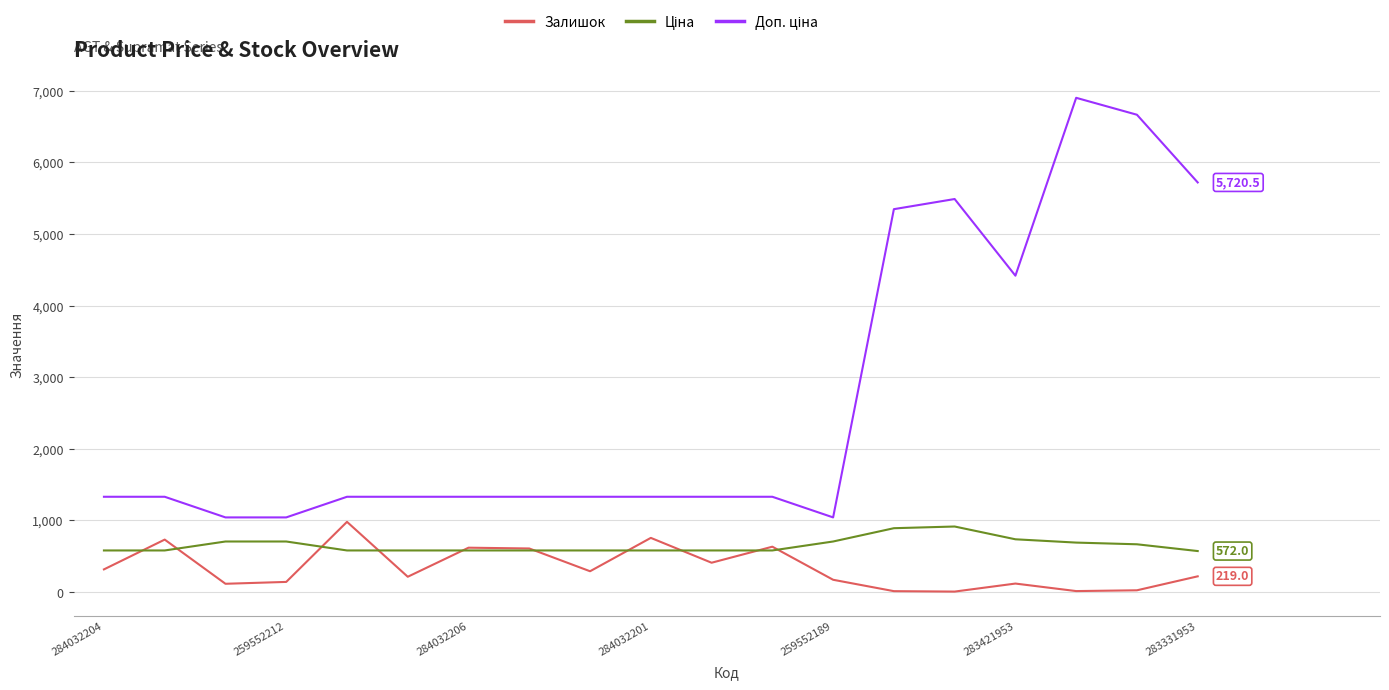

What is the greatest value displayed?

6902.4